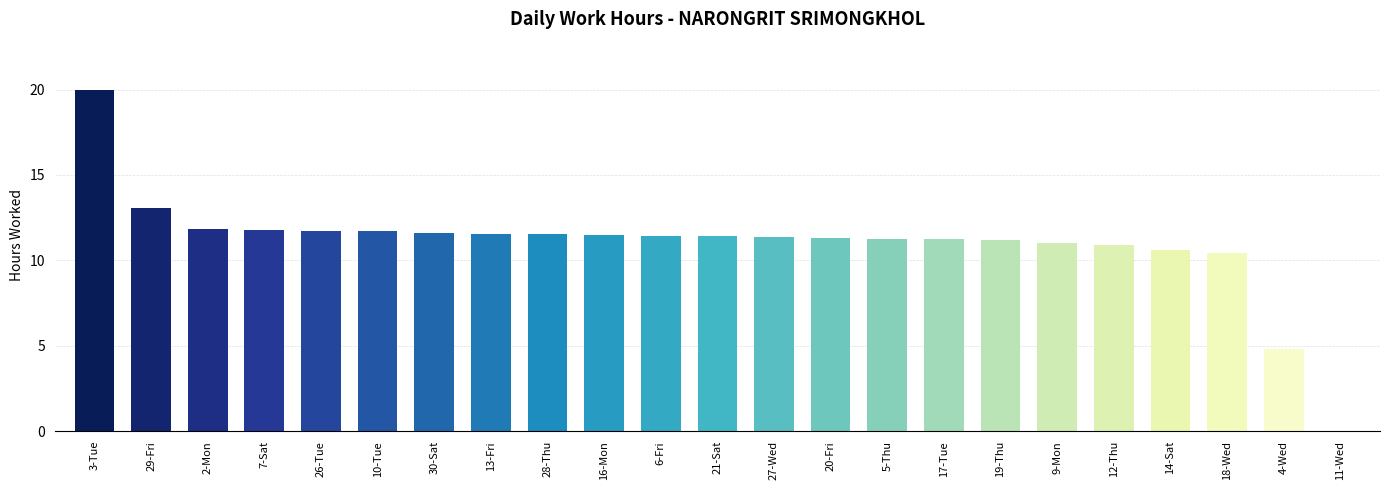

What is the approximate value at 16-Mon?

11.5